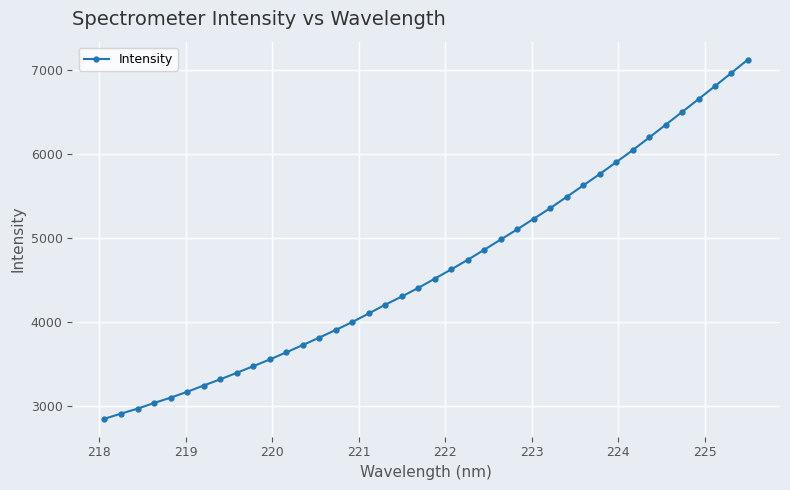

What is the greatest value displayed?

7125.0